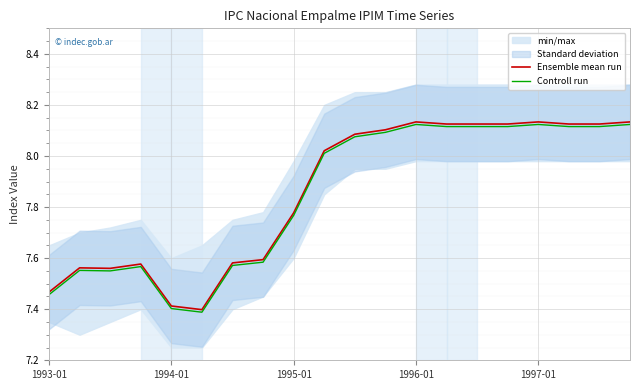

What is the smallest value displayed?

7.4